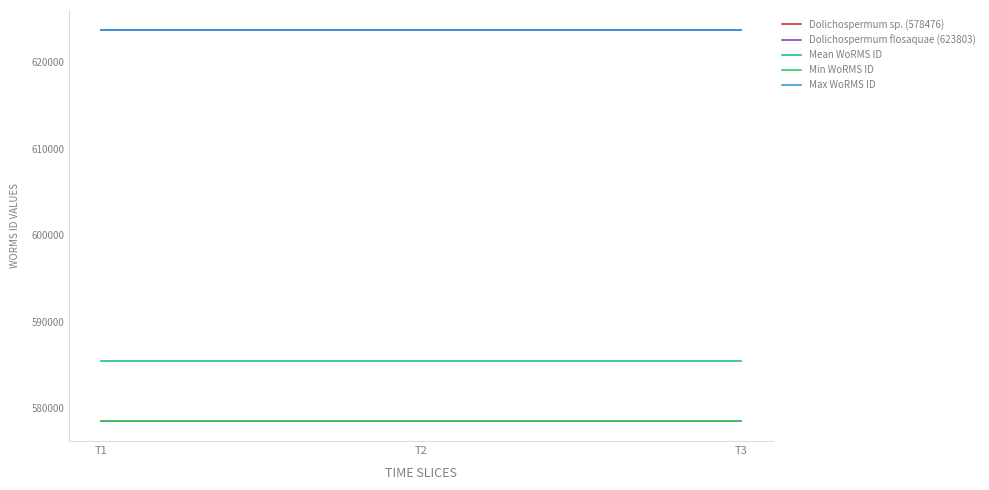

Is the value of Dolichospermum flosaquae (623803) at T3 greater than the value of Max WoRMS ID at T1?

No